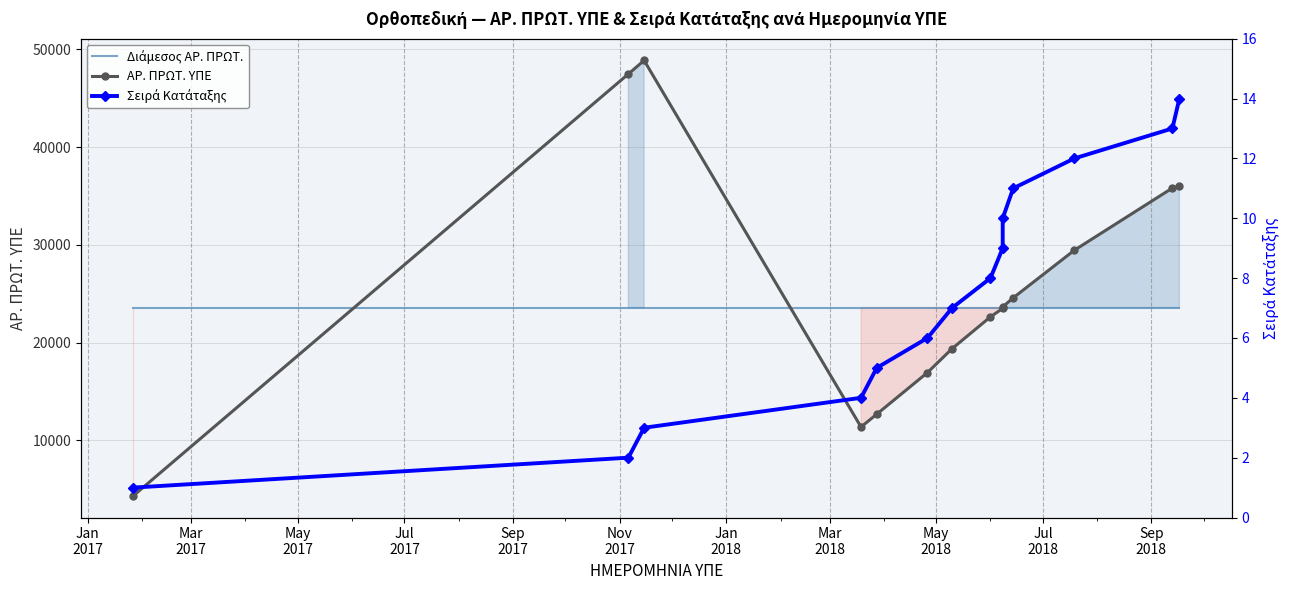

At which label does Διάμεσος ΑΡ. ΠΡΩΤ. reach its peak?

Jan
2017